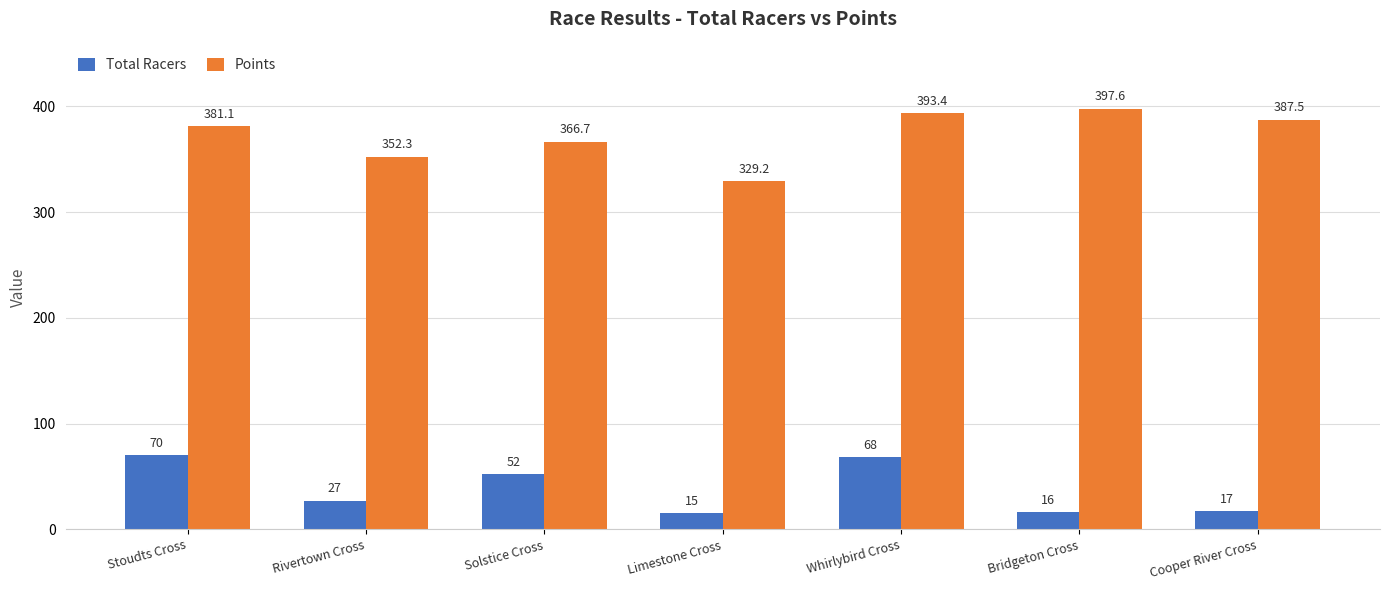

What is the maximum value shown in the chart?

397.6